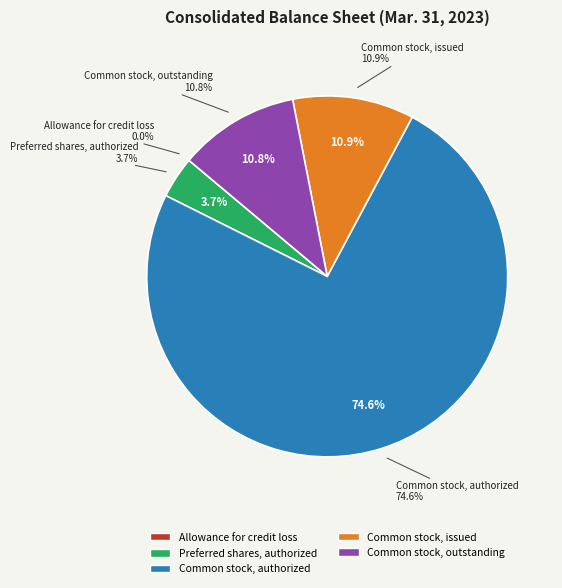

Which category has the smallest portion of the pie?

Allowance for credit loss